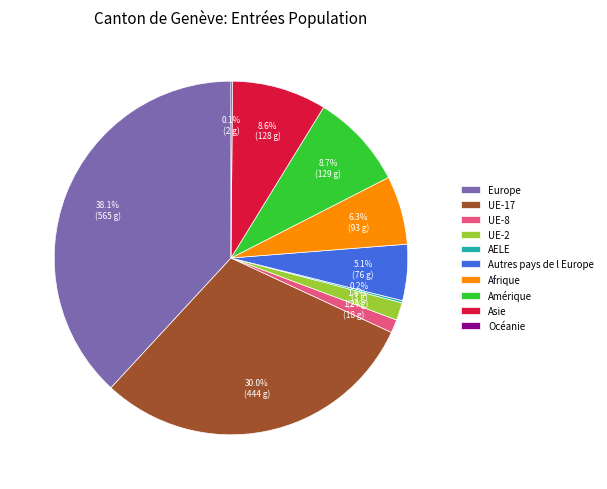

True or false: Europe accounts for 38% of the total.

True